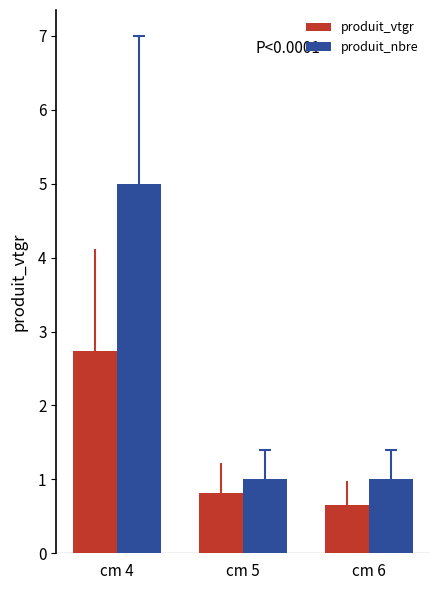

How many bars are there in each group?

2